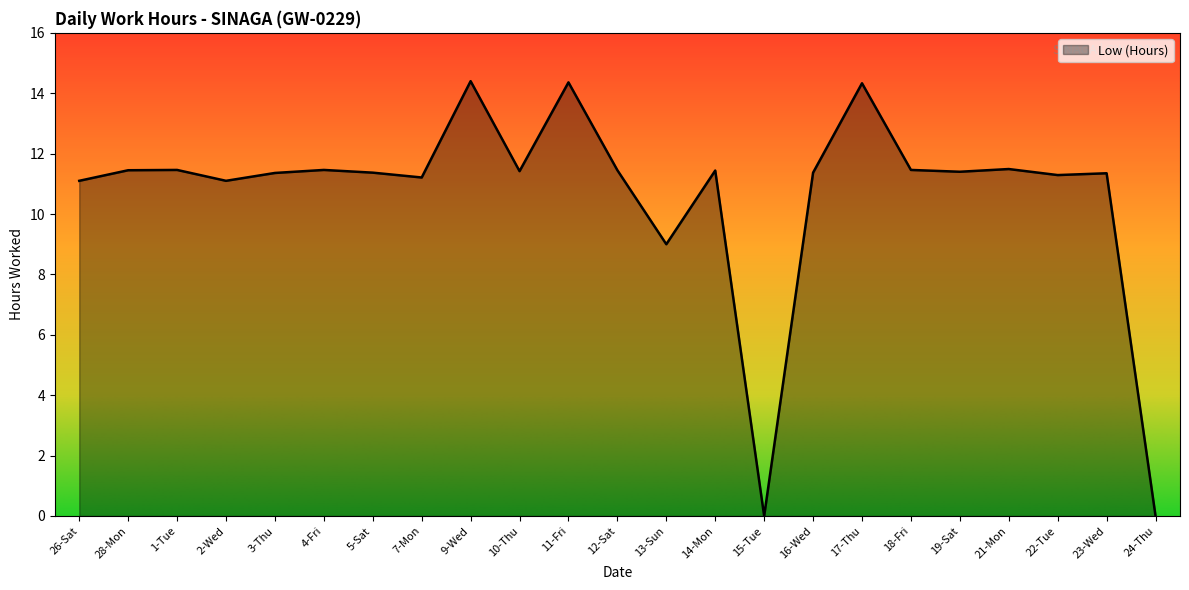

What is the difference between the maximum and minimum values?

14.4